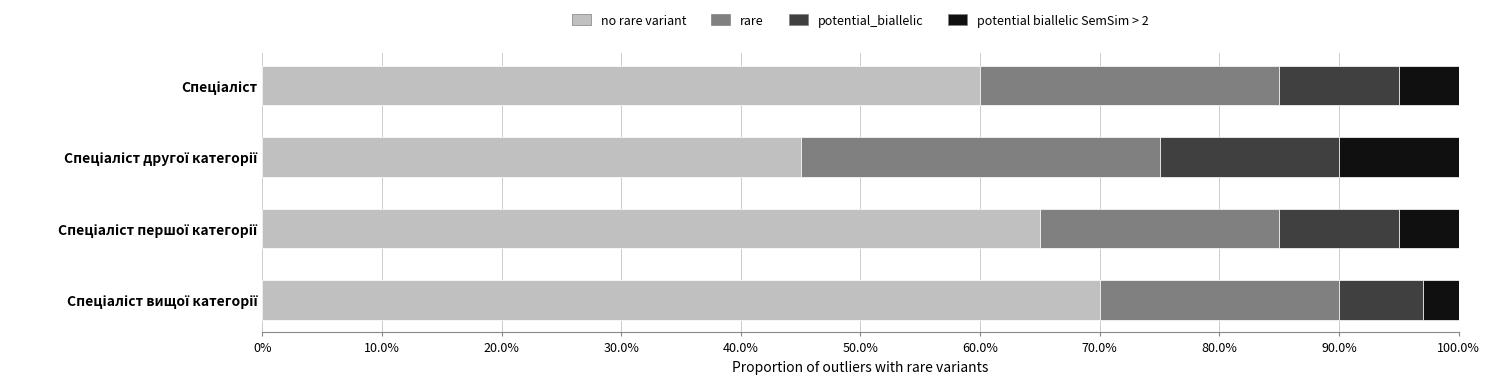

What is the sum of all no rare variant values?

2.4